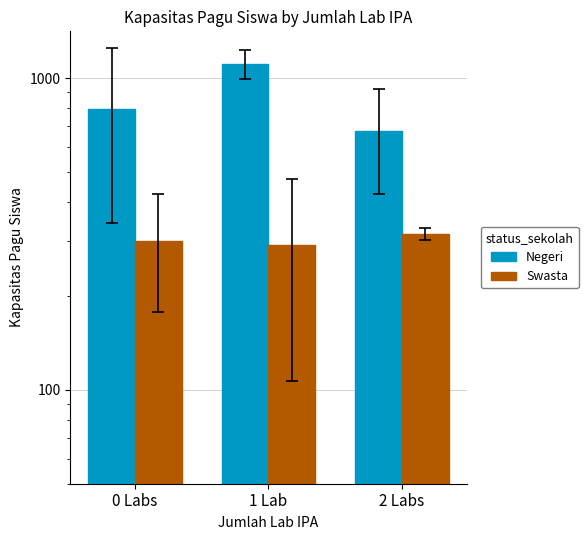

At how many categories does at least one series exceed 1058?

1